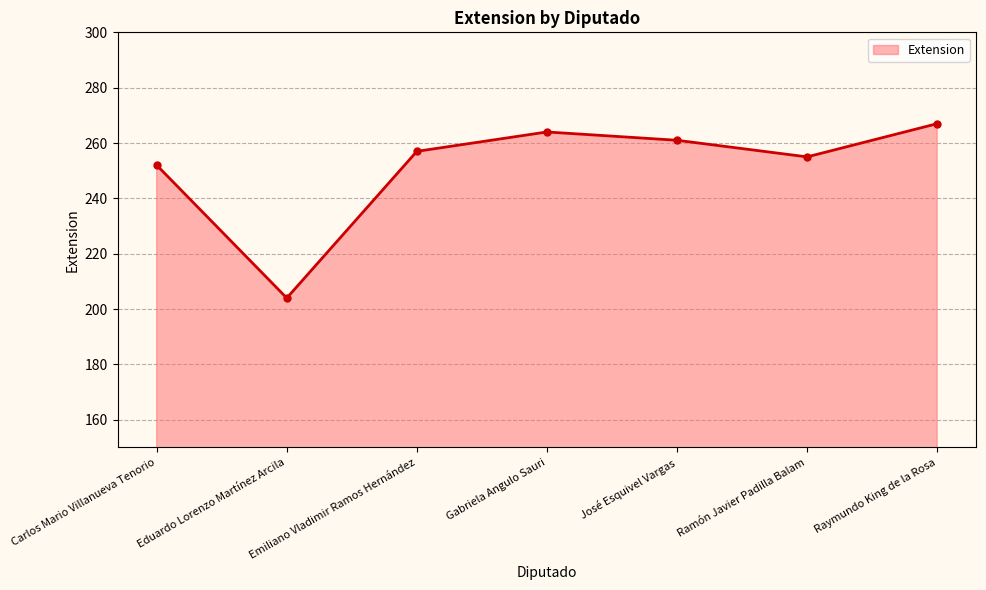

What is the change in value from Emiliano Vladimir Ramos Hernández to Raymundo King de la Rosa?

+10